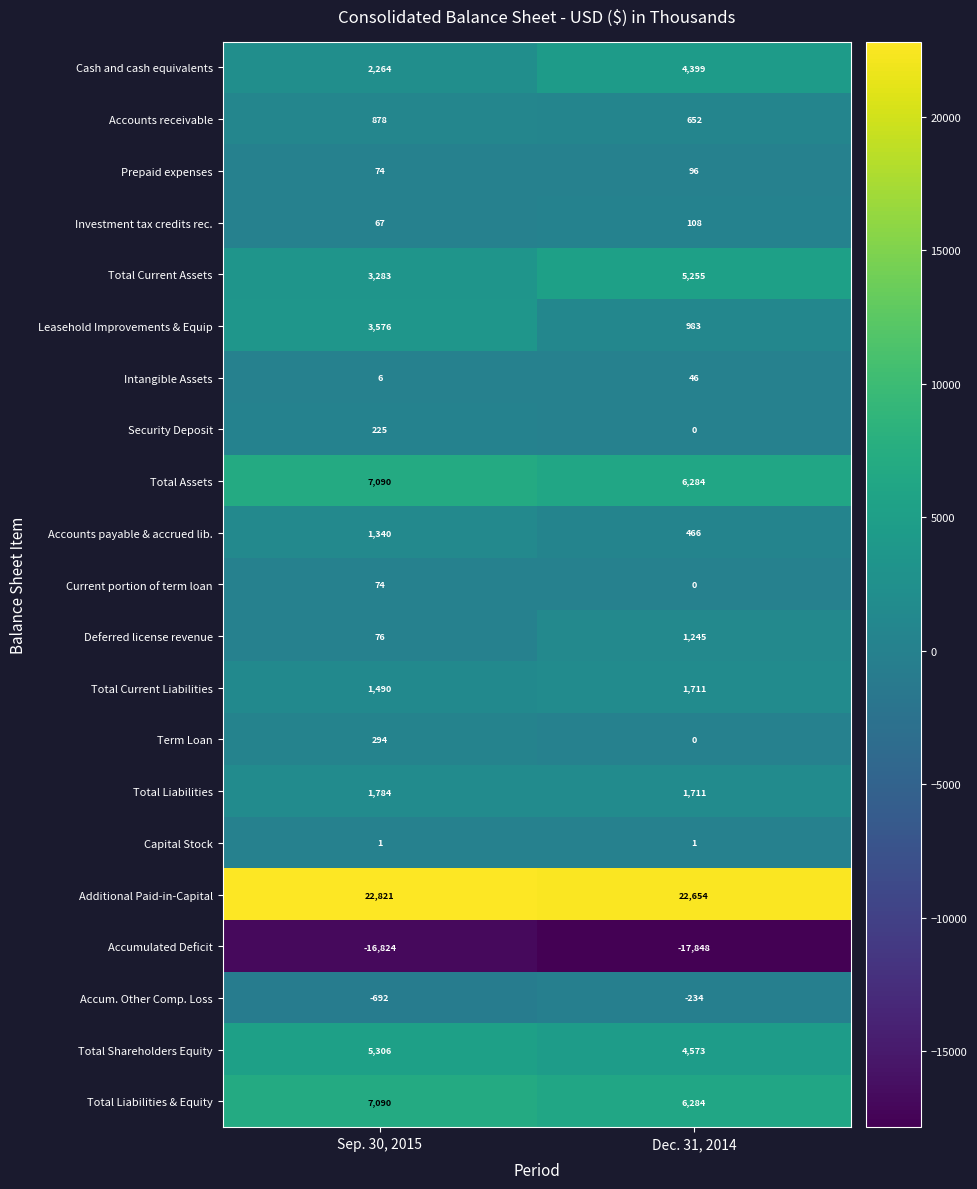

Which series has the widest spread of values?

Leasehold Improvements & Equip